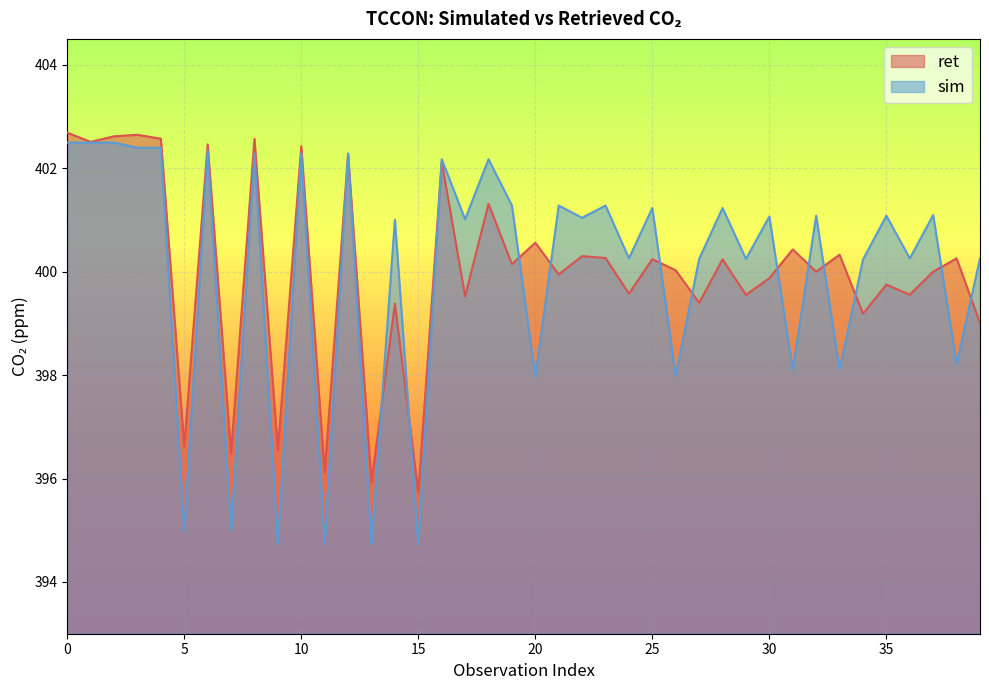

The sim series shows 667.8 at 20. True or false?

False